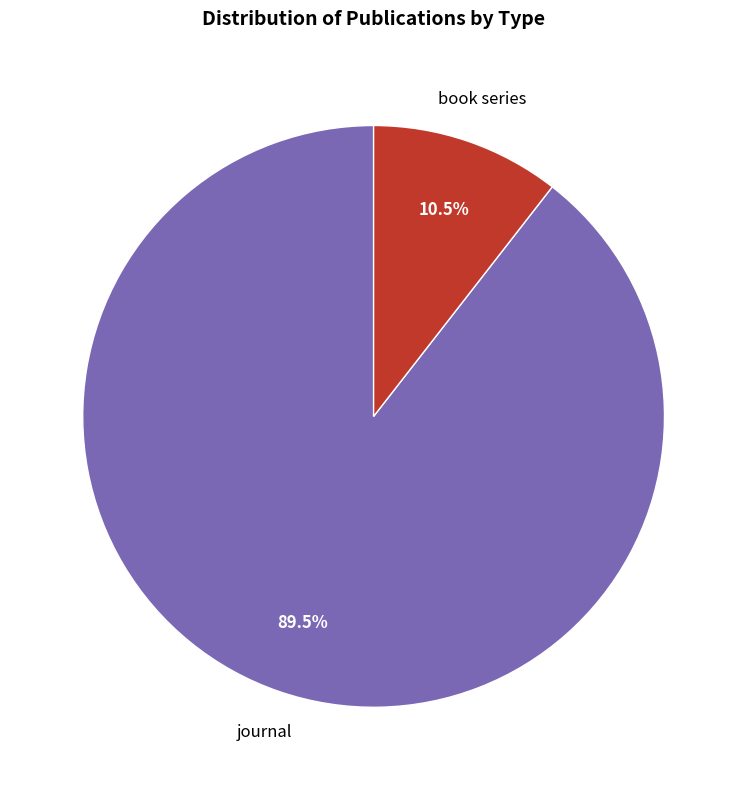

Is there a majority slice in this chart?

Yes